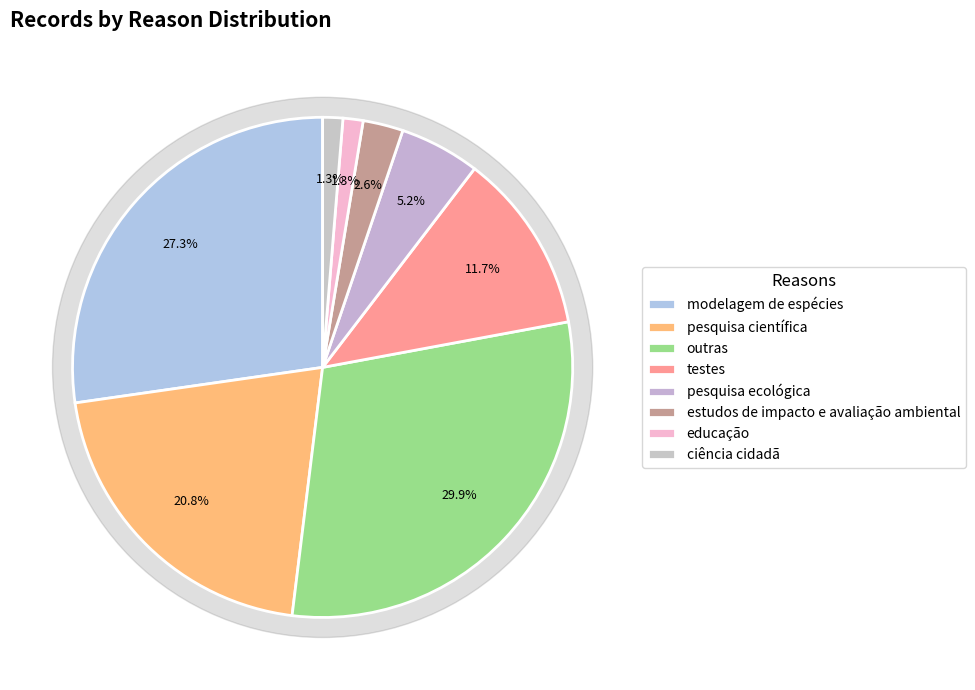

Rank the categories by value from highest to lowest.

outras, modelagem de espécies, pesquisa científica, testes, pesquisa ecológica, estudos de impacto e avaliação ambiental, educação, ciência cidadã